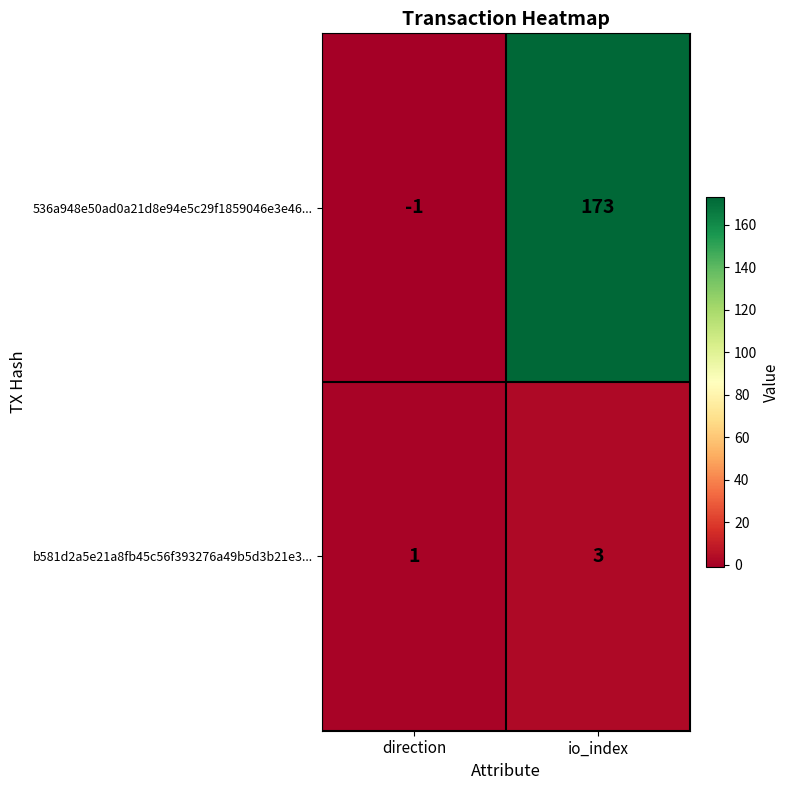

What is the approximate value of 536a948e50ad0a21d8e94e5c29f1859046e3e46... at io_index, to the nearest 5?

175